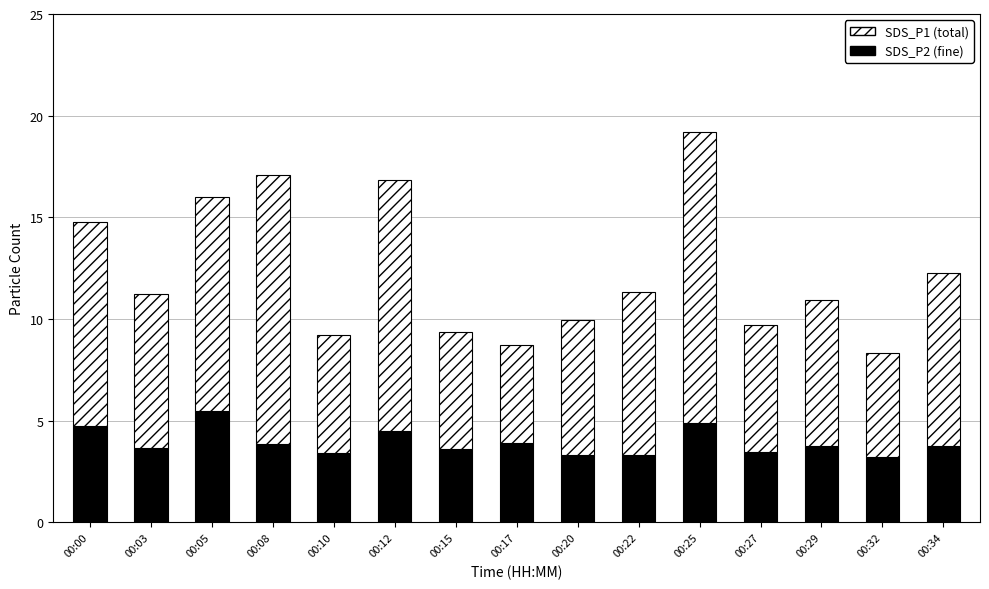

What is the total value across all series at 00:20?

9.9